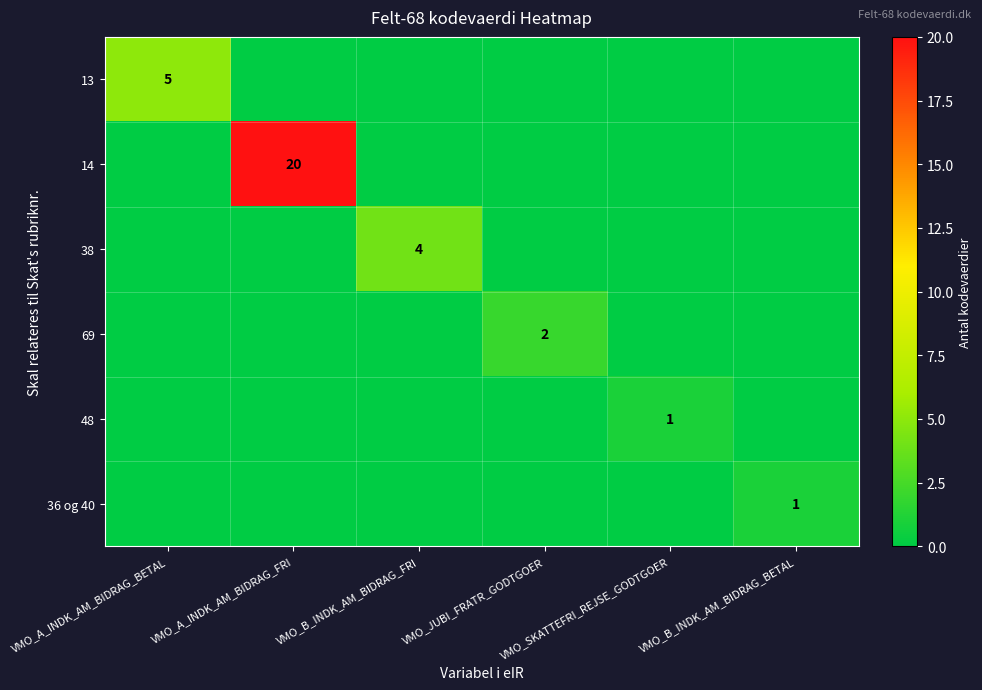

Is it true that 48 equals 0 at VMO_SKATTEFRI_REJSE_GODTGOER?

False